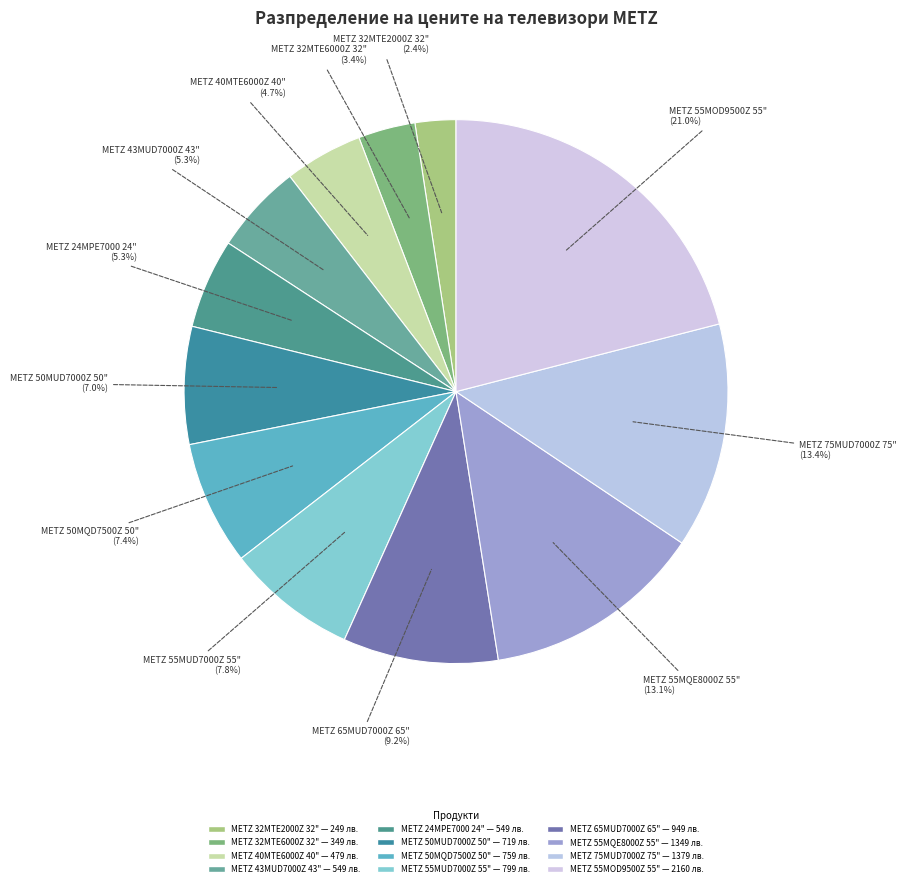

Is it true that METZ 50MQD7500Z 50" is 14% of the pie?

False